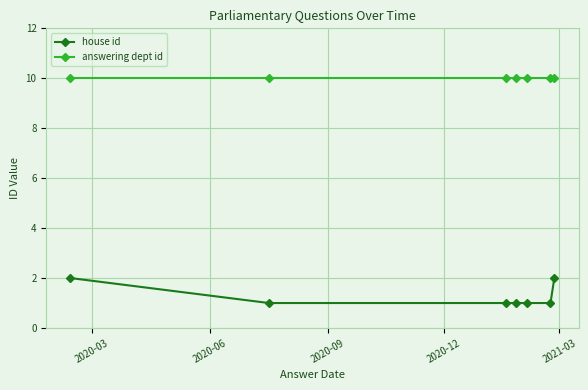

At how many categories does at least one series exceed 5?

7